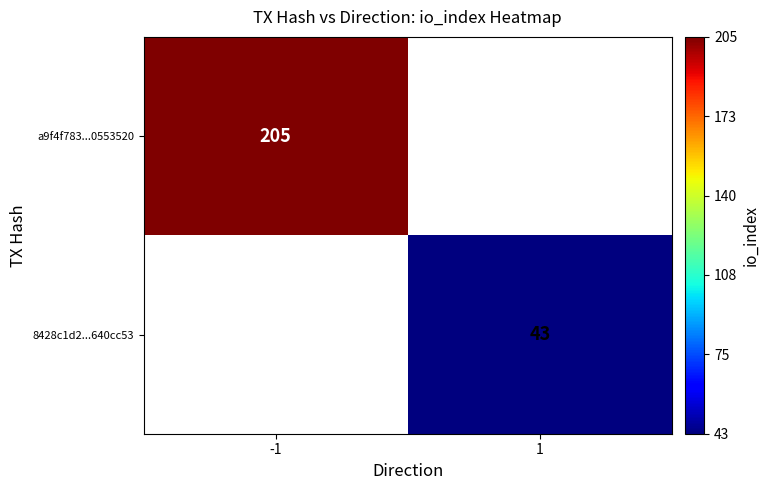

How many series are shown in this chart?

2